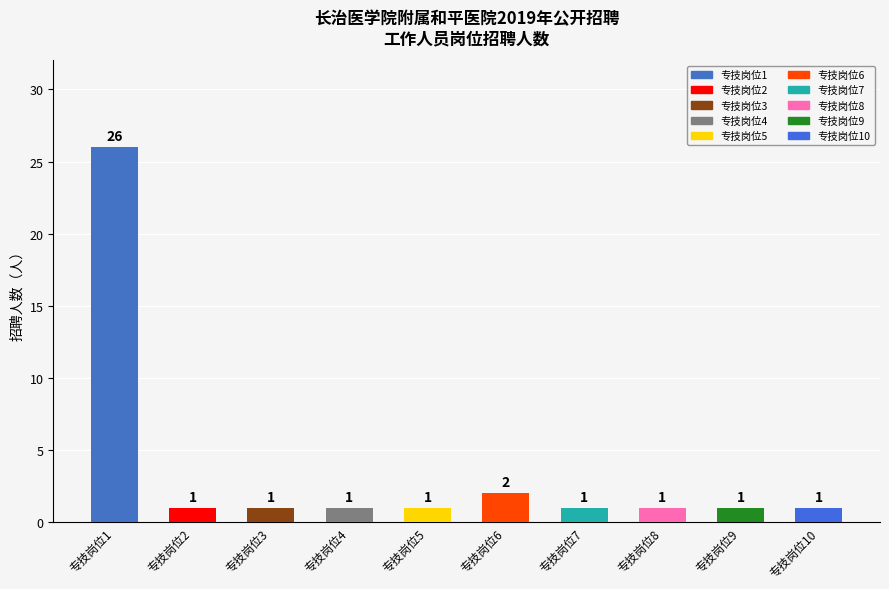

Are the bars grouped side by side (vs. stacked)?

No